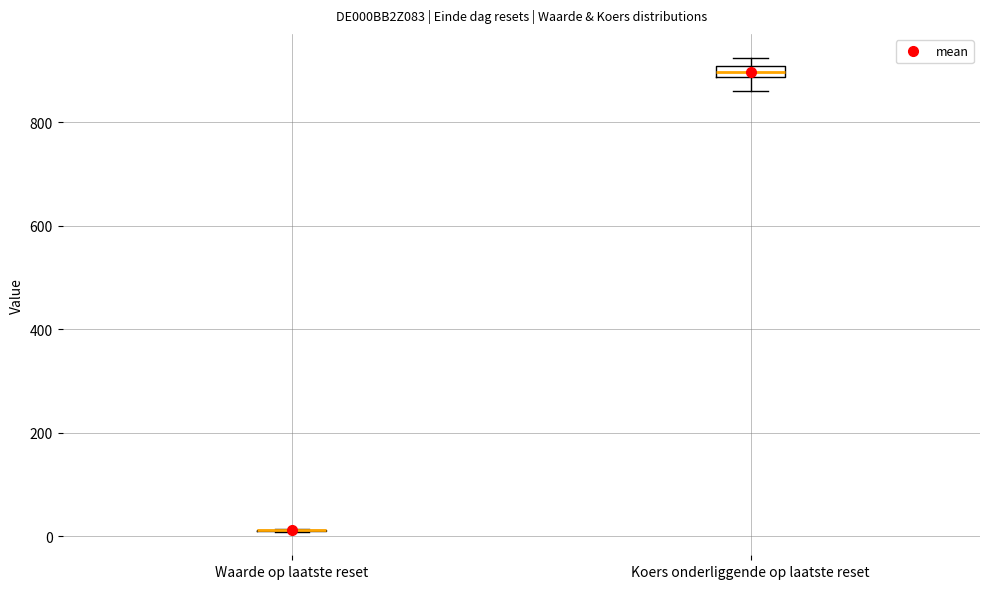

Comparing the boxes themselves (not the whiskers), which one is the tallest?

Koers onderliggende op laatste reset